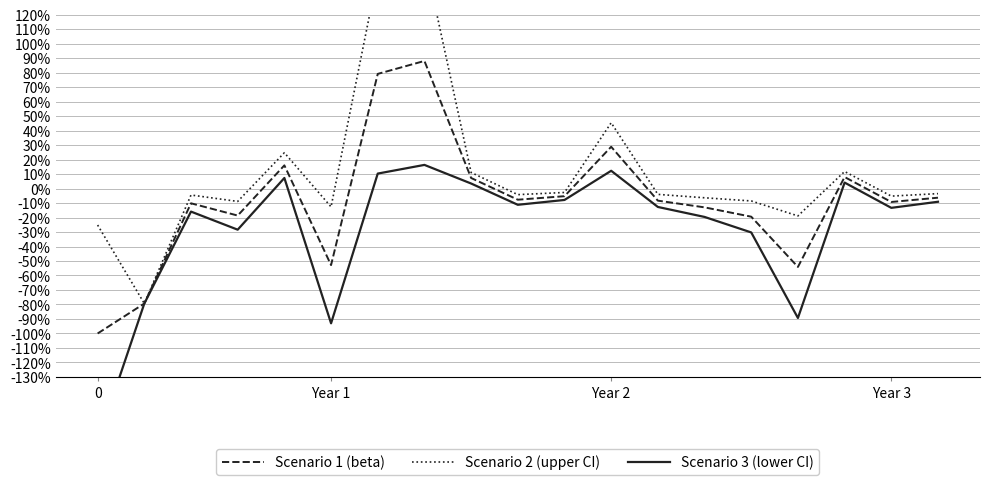

At 14, list the series in order from smallest to largest.

Scenario 3 (lower CI), Scenario 1 (beta), Scenario 2 (upper CI)